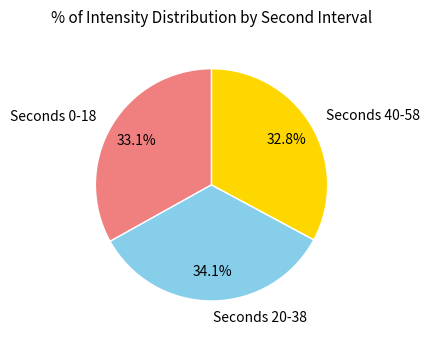

What portion of the pie excludes Seconds 20-38?

65.9%